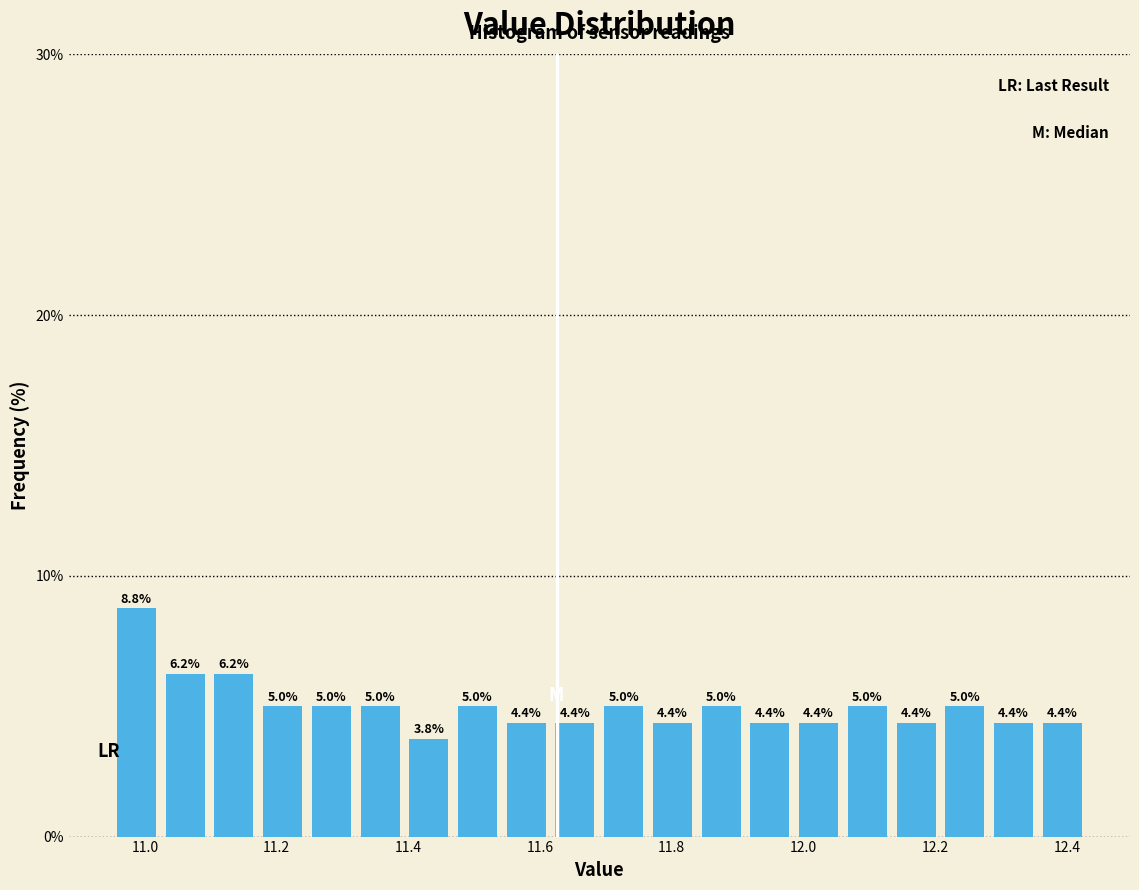

Around what value on the x-axis is the tallest bar? Give the approximate position of its centre, as read against the axis.

10.98